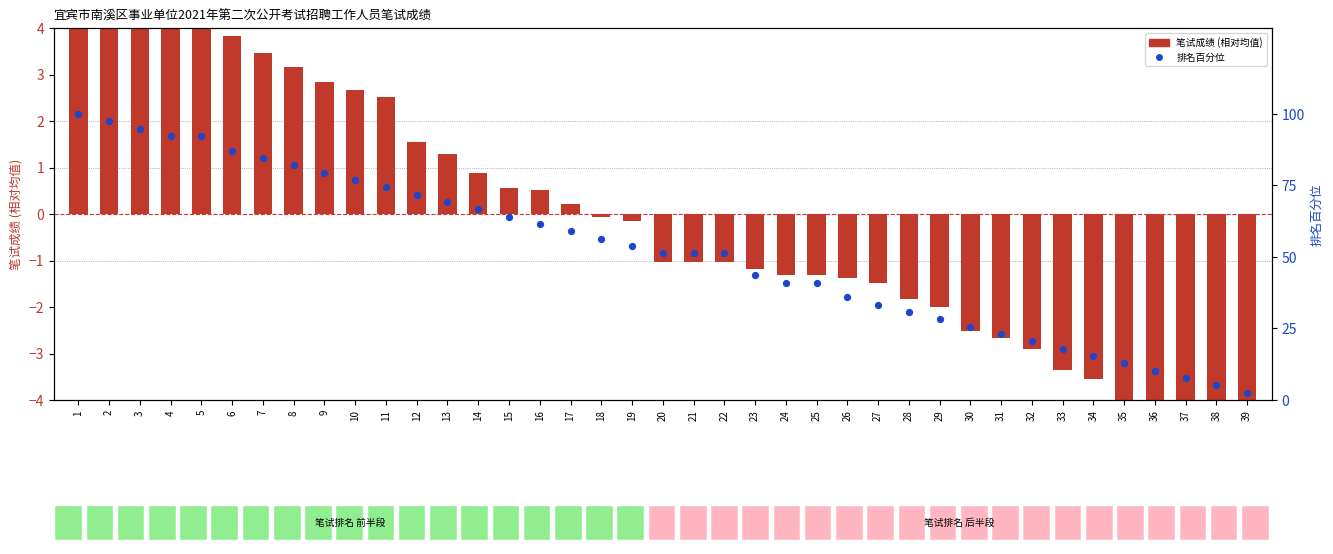

At how many categories does at least one series exceed 99?

1